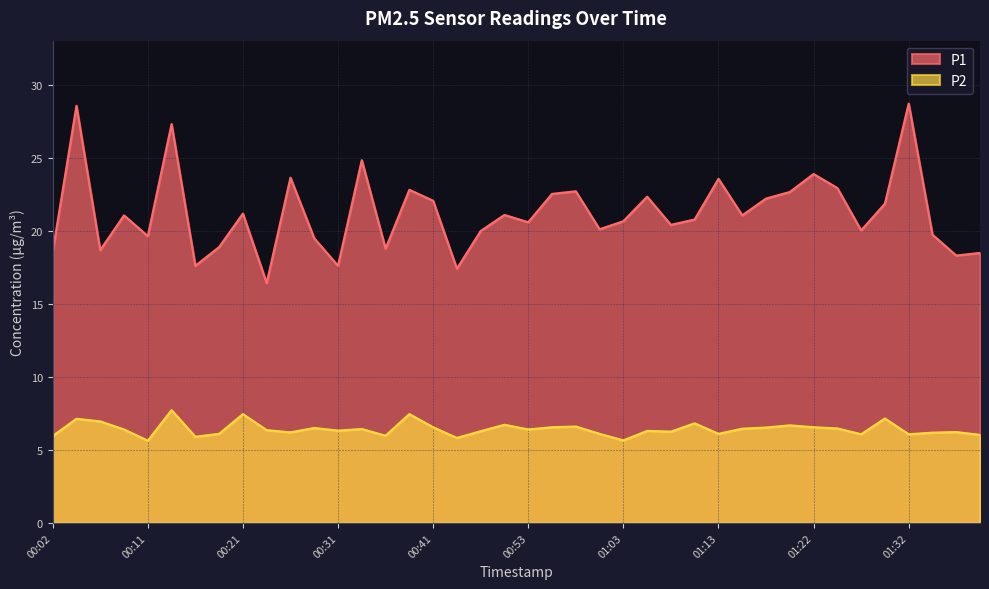

Between 00:04 and 01:39, which is larger?

00:04